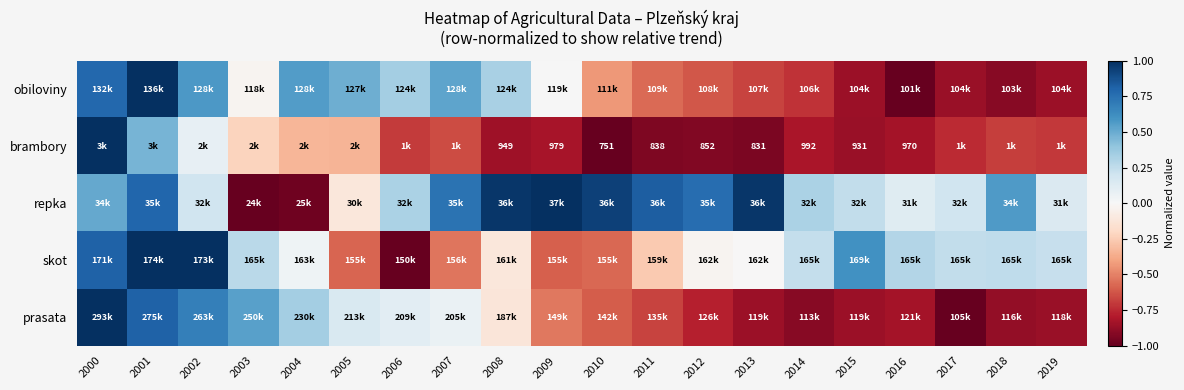

Is the value of obiloviny at 2011 greater than the value of skot at 2010?

Yes